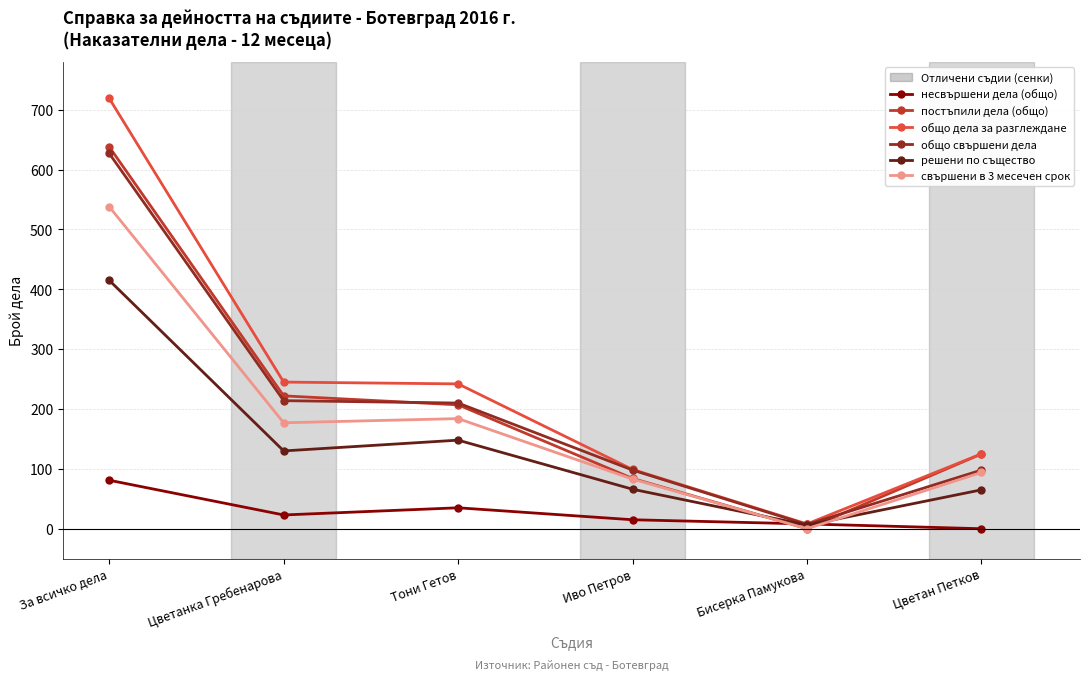

How many interior local valleys does the решени по същество series have?

2